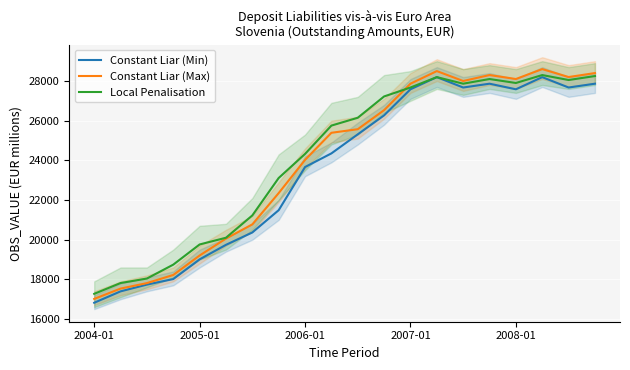

What is the difference between the maximum and second lowest values in the Constant Liar (Min) series?

10800.1